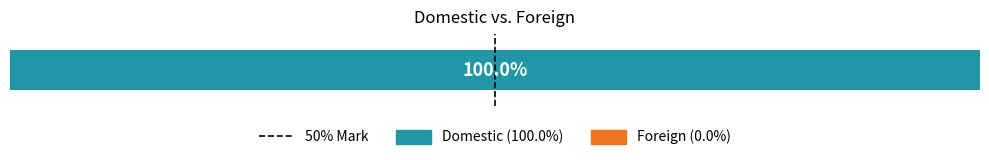

How many values are between 0 and 1?

2